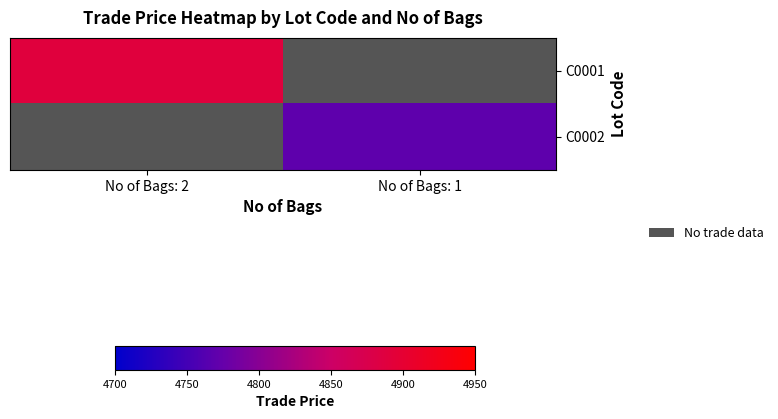

At which category does the chart reach its minimum across all series?

No of Bags: 1